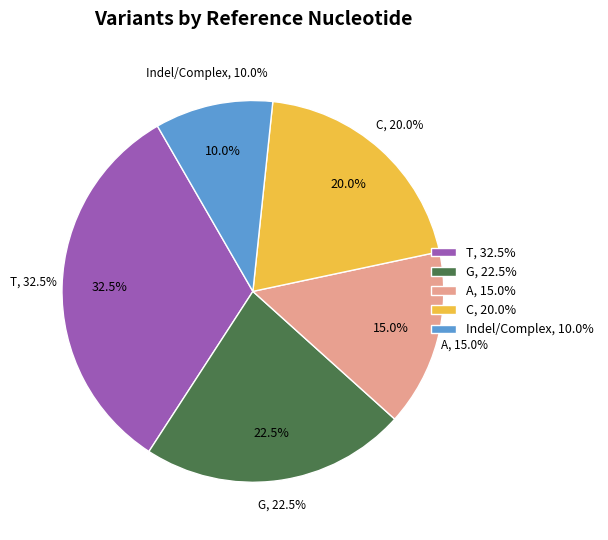

Which category has the biggest portion of the pie?

T